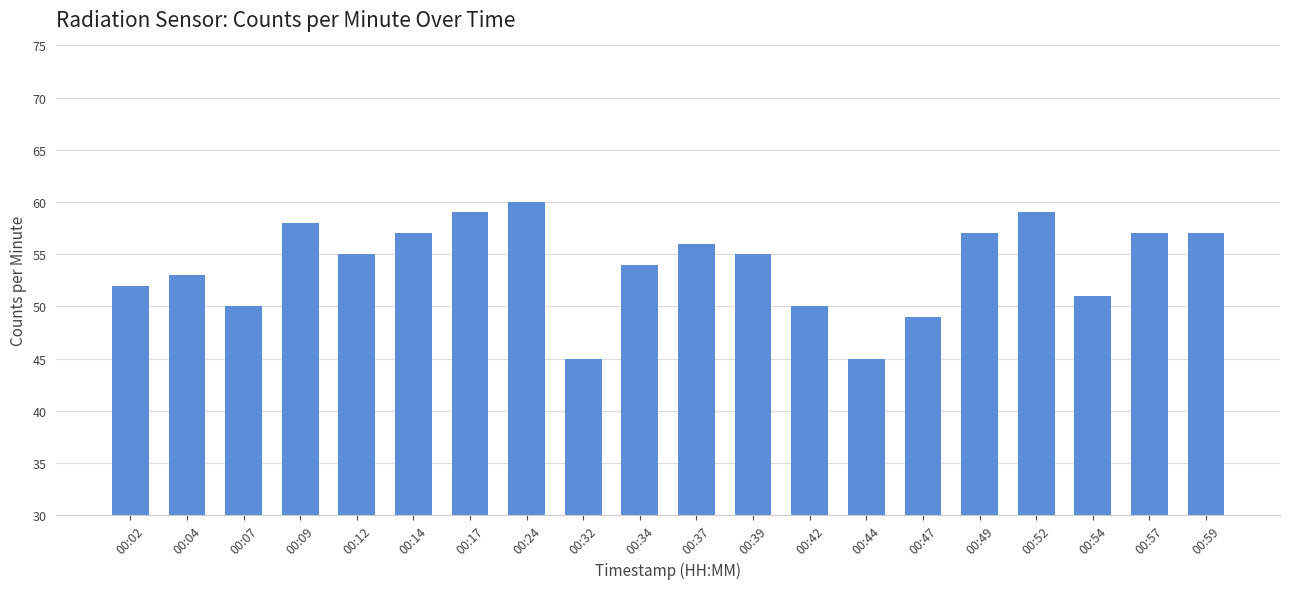

Approximately how many times larger is the value at 00:14 compared to 00:32?

1.3